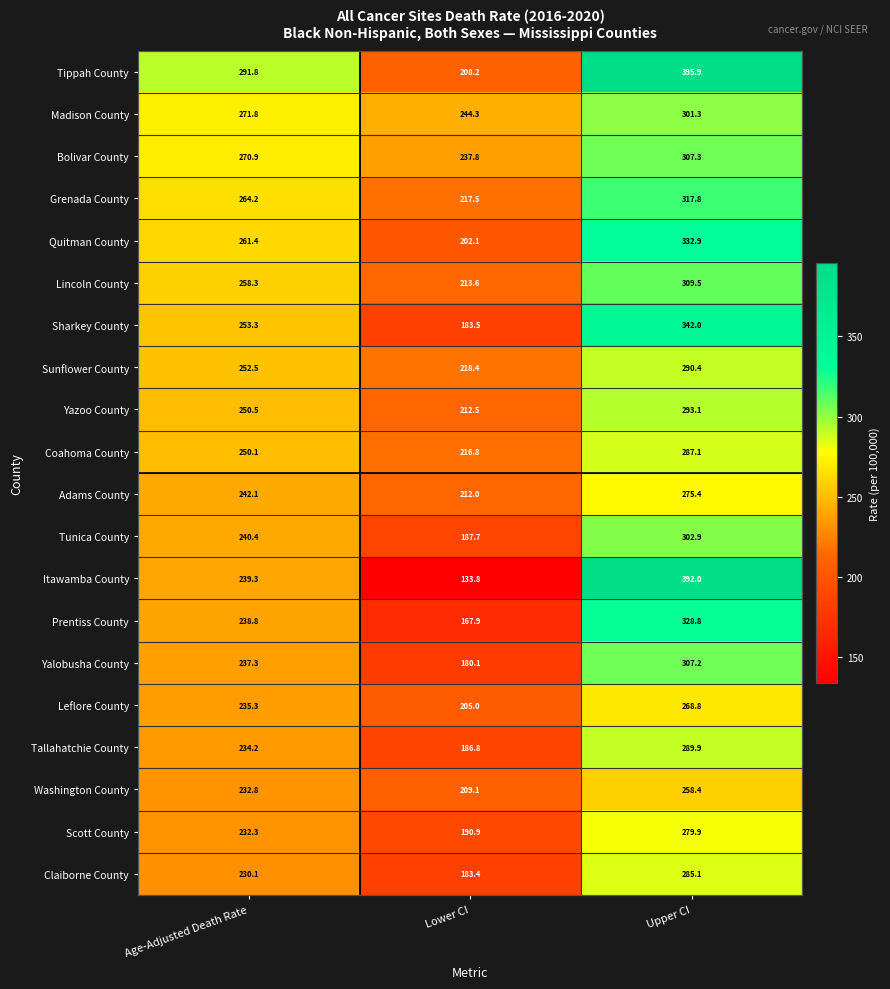

Rank the series at Upper CI from lowest to highest value.

Washington County, Leflore County, Adams County, Scott County, Claiborne County, Coahoma County, Tallahatchie County, Sunflower County, Yazoo County, Madison County, Tunica County, Yalobusha County, Bolivar County, Lincoln County, Grenada County, Prentiss County, Quitman County, Sharkey County, Itawamba County, Tippah County